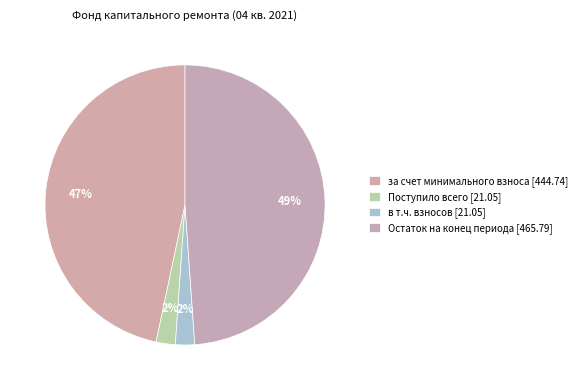

How many slices are in this pie chart?

4